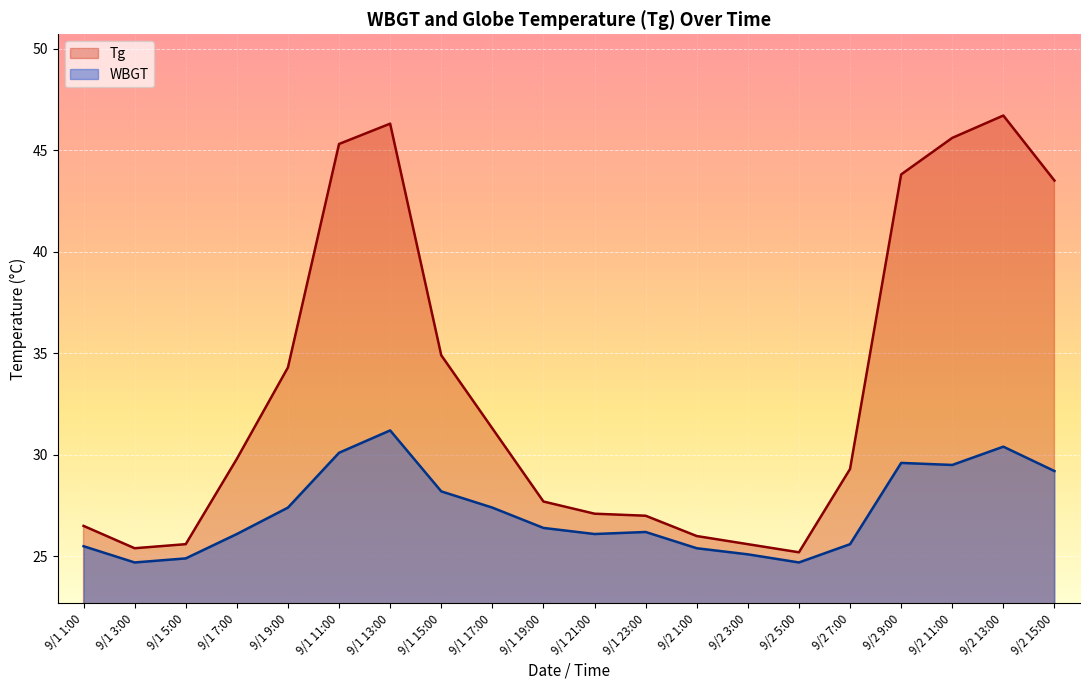

True or false: WBGT and Tg intersect in this chart.

False